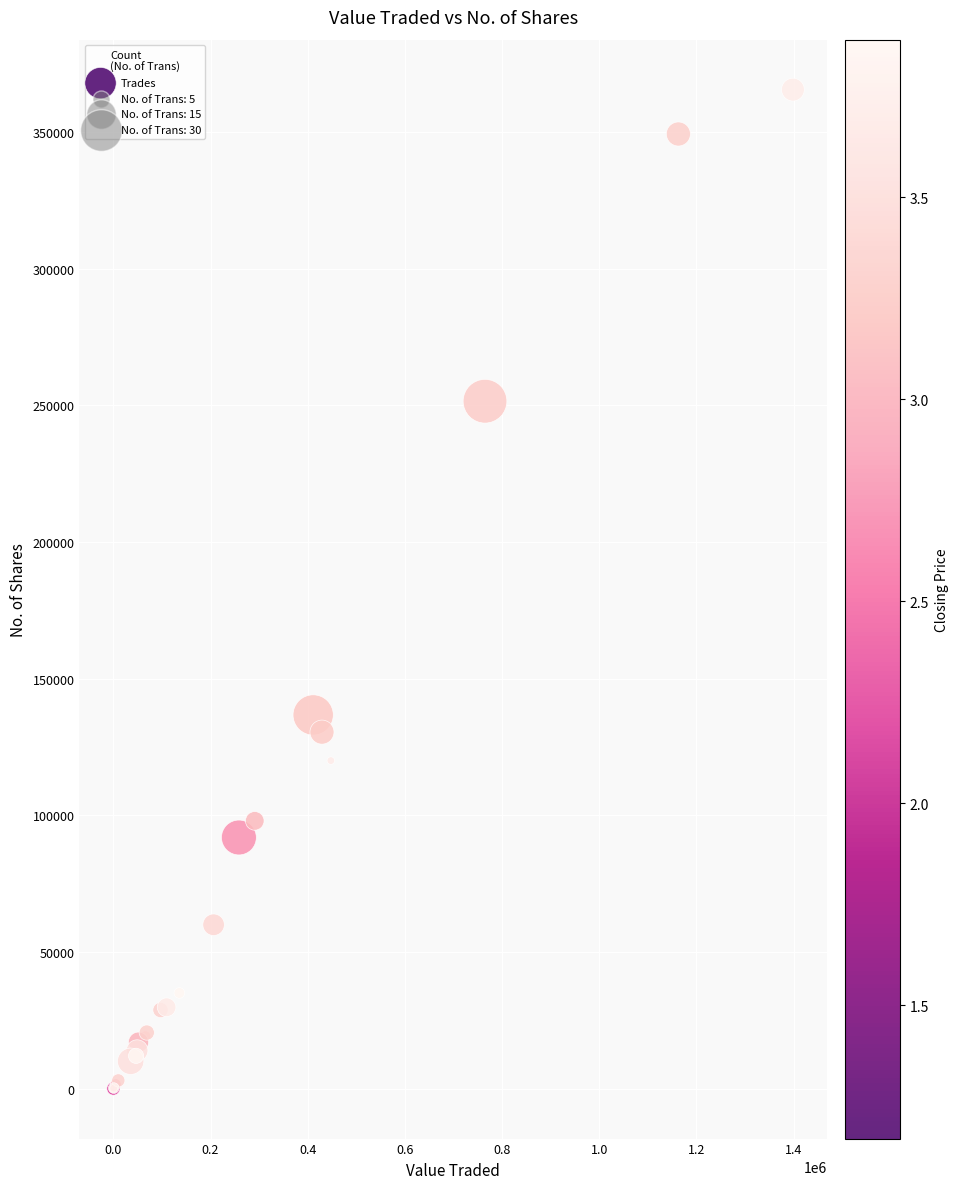

What Y value in the scatter plot is closest to 182728?

136700